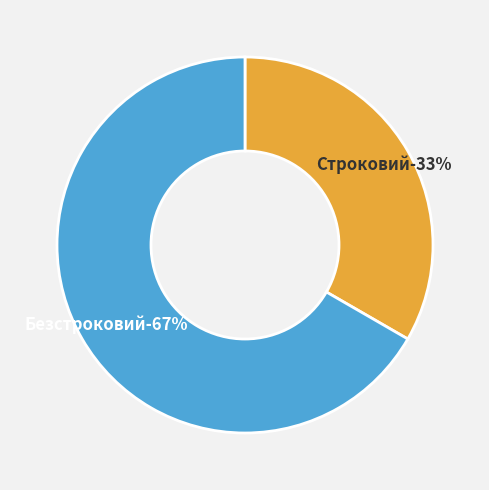

What percentage is the Строковий slice, to the nearest percent?

33%